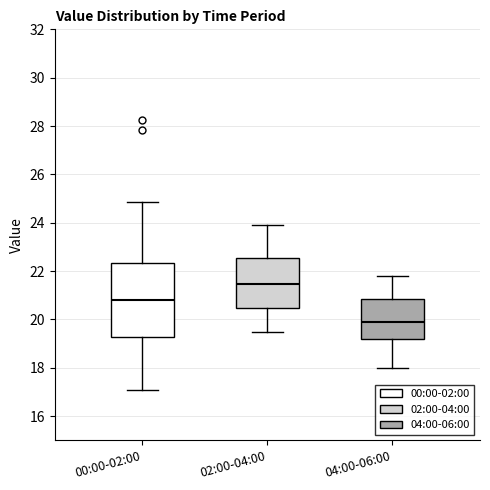

Reading left to right, read every box against the y-axis: the position of its median line, the range the box covers, and the ends of its whiskers. The values are not printed on the chart, so give them approximately, as read against the axis.

00:00-02:00: median 20.8, box 19.2 to 22.4, whiskers 17.2 to 24.8
02:00-04:00: median 21.4, box 20.4 to 22.6, whiskers 19.6 to 24.0
04:00-06:00: median 20.0, box 19.2 to 20.8, whiskers 18.0 to 21.8